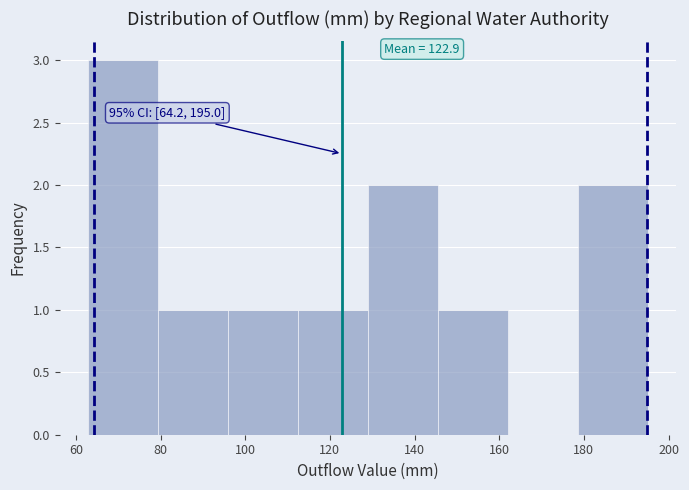

Which range on the x-axis has the tallest bar?

62 to 80